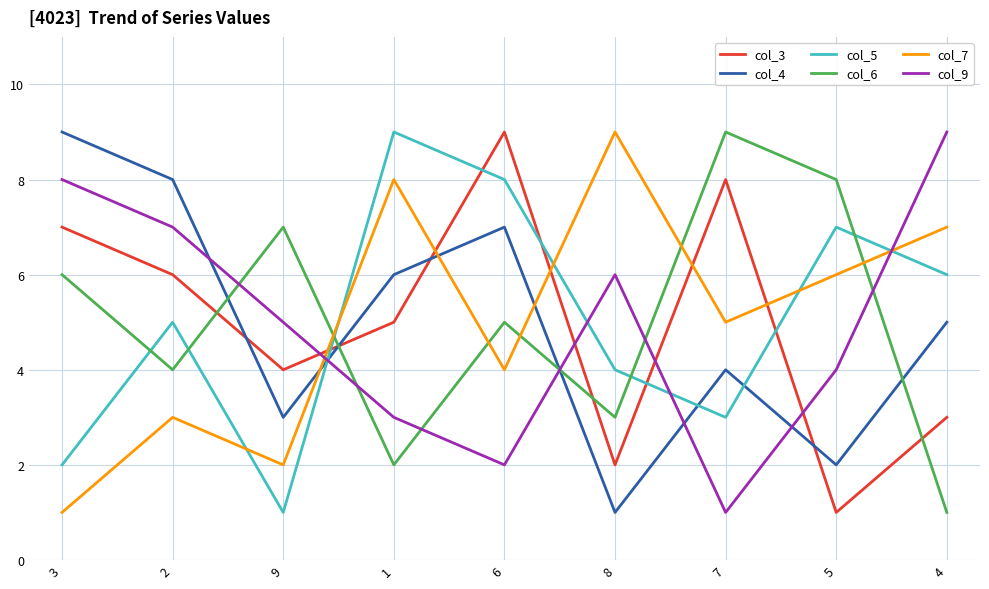

Reading left to right, transcribe all the data shown in this chart.

col_3: 7	6	4	5	9	2	8	1	3
col_4: 9	8	3	6	7	1	4	2	5
col_5: 2	5	1	9	8	4	3	7	6
col_6: 6	4	7	2	5	3	9	8	1
col_7: 1	3	2	8	4	9	5	6	7
col_9: 8	7	5	3	2	6	1	4	9